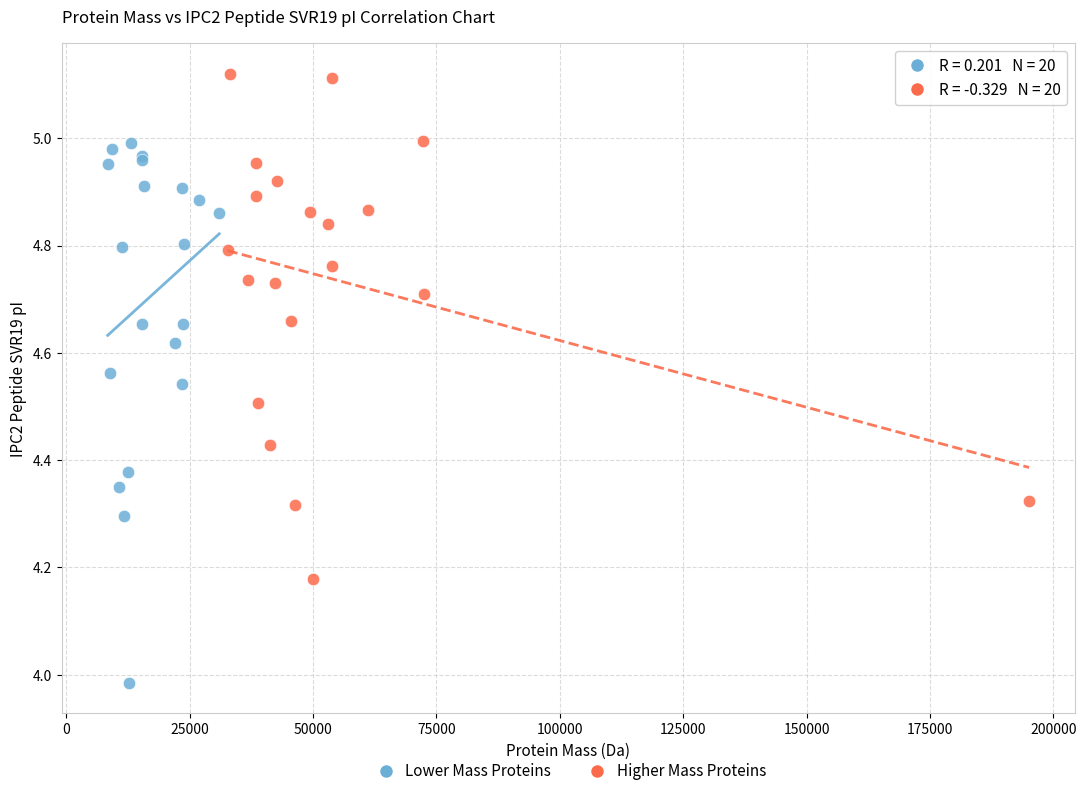

Which series has the largest Y range (max minus min)?

Lower Mass Proteins